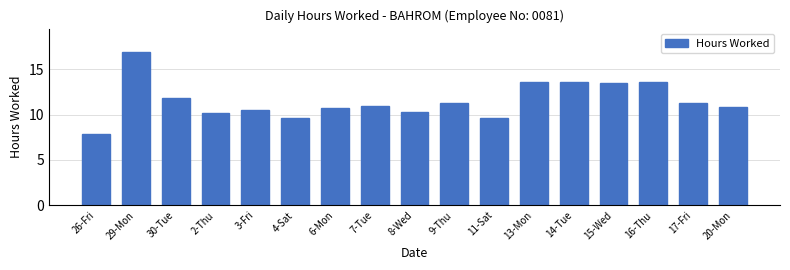

Reading left to right, transcribe all the data shown in this chart.

7.9	16.9	11.8	10.1	10.6	9.6	10.7	11.0	10.3	11.3	9.6	13.6	13.6	13.5	13.6	11.3	10.9